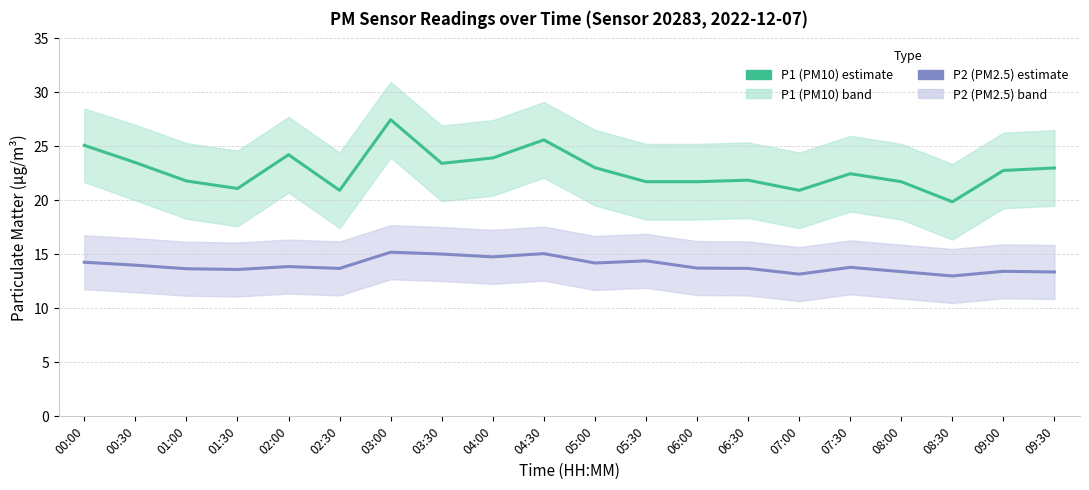

Rank the series by their average value, from highest to lowest.

P1 (PM10), P2 (PM2.5)